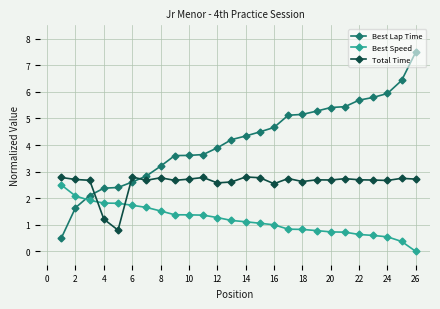

What is the sum of all Best Lap Time values?

107.9